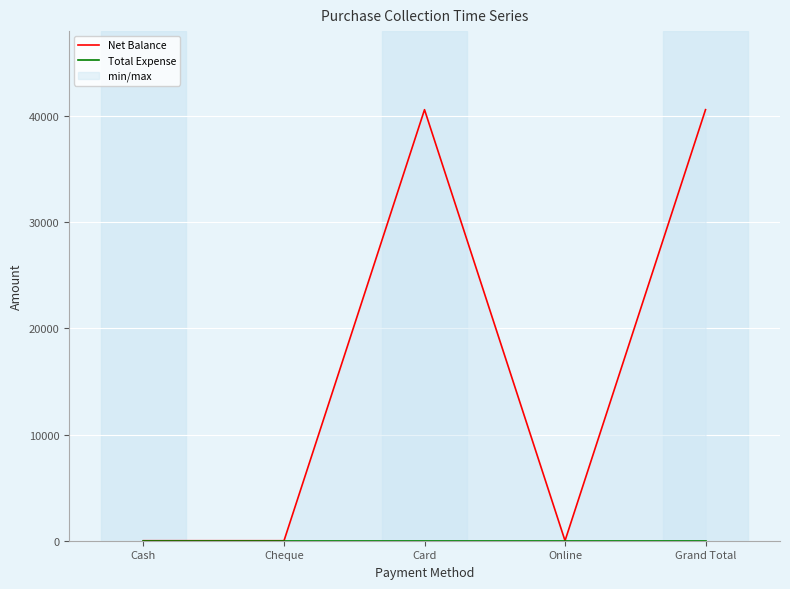

Which label corresponds to the smallest value in the chart?

Cash